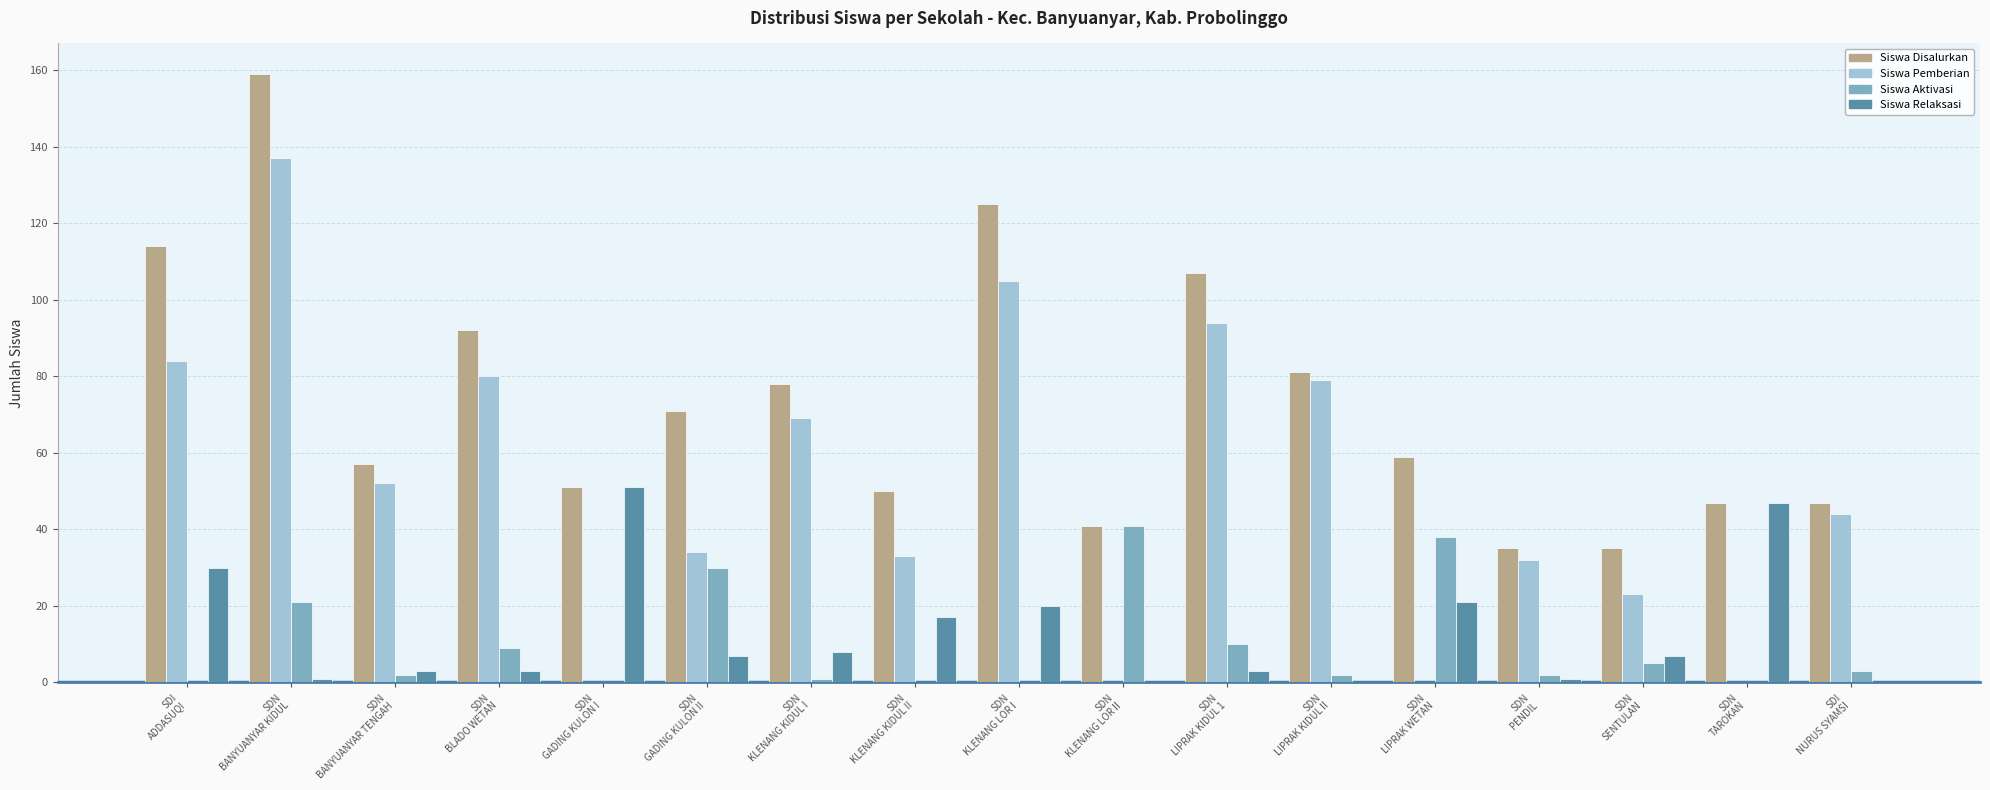

Is it true that Siswa Relaksasi equals 12 at SDN
LIPRAK WETAN?

False